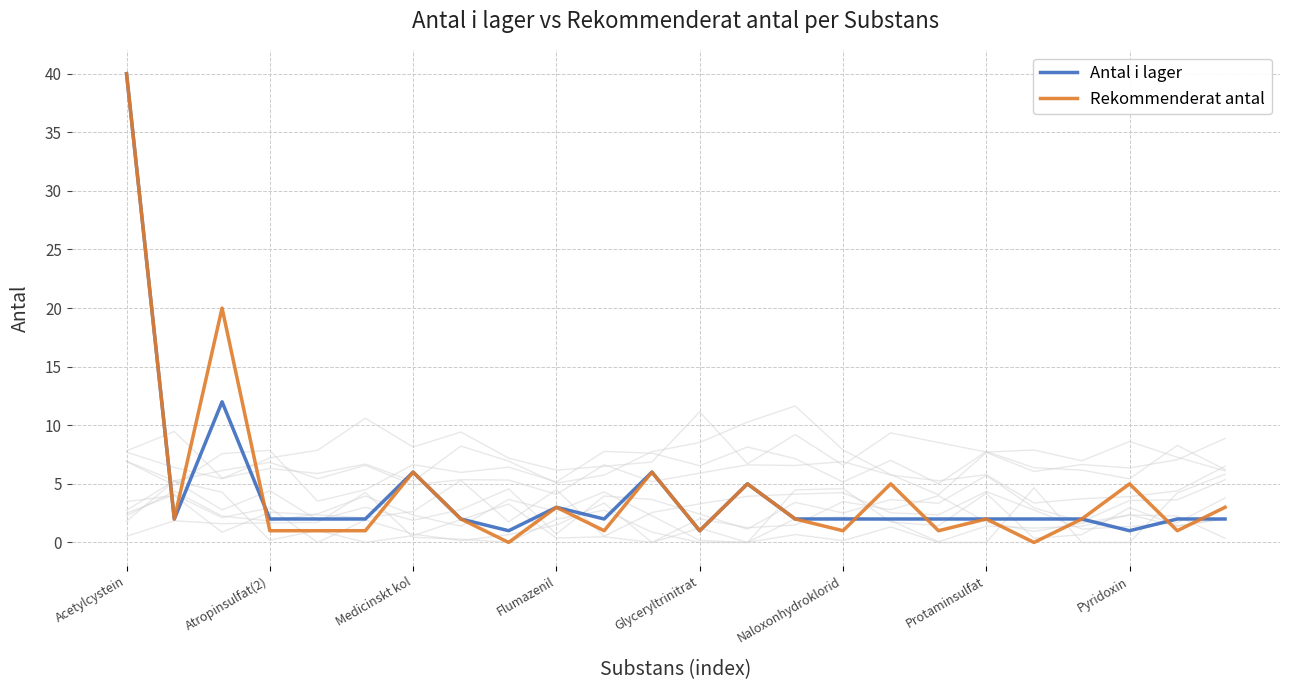

True or false: Rekommenderat antal has a value of 1 at Glyceryltrinitrat.

True